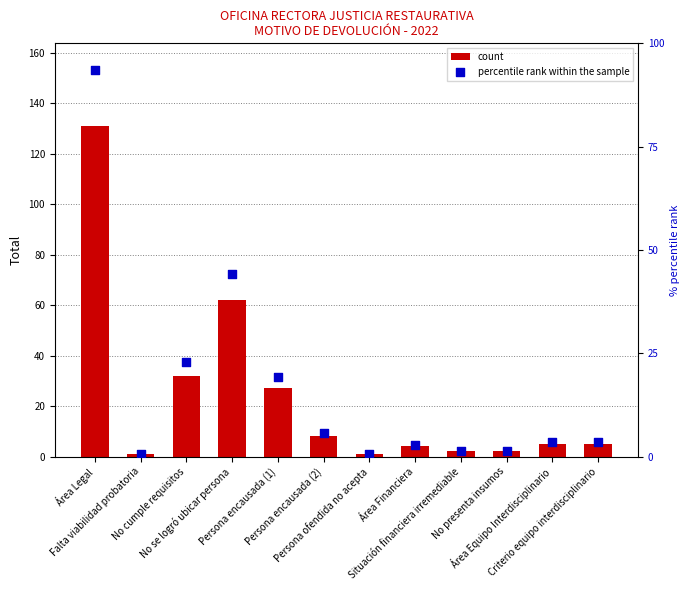

Is the value of percentile rank within the sample at No presenta insumos greater than the value of count at Área Legal?

No